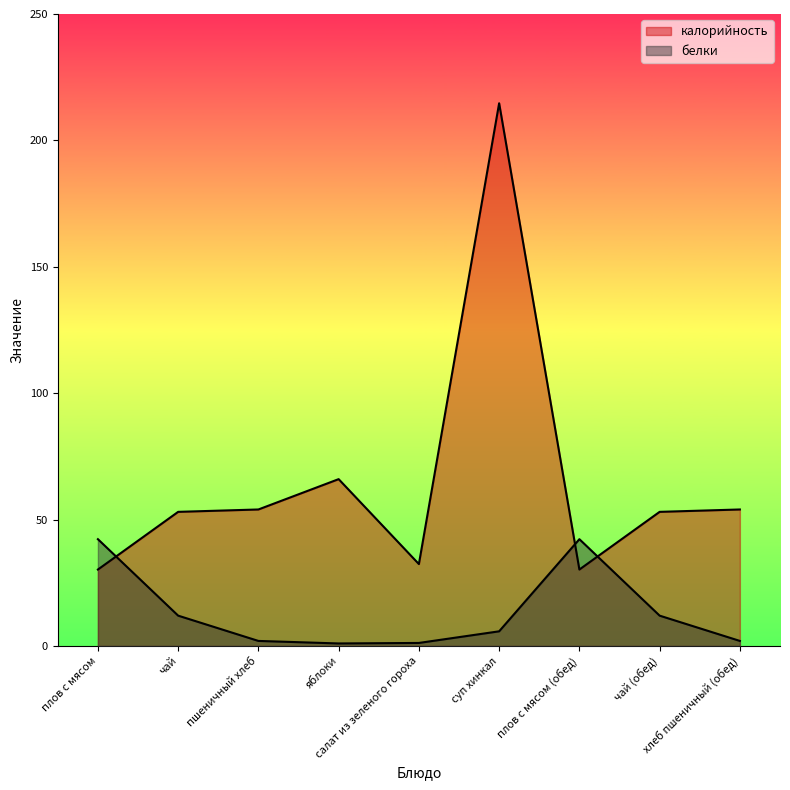

What is the spread (max minus min) of values at хлеб пшеничный (обед)?

52.0